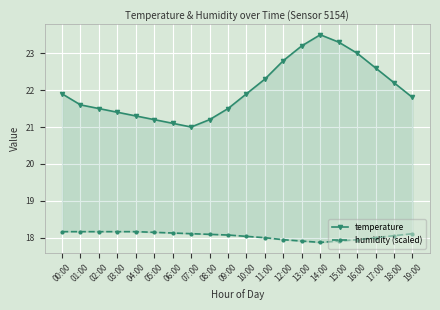

Where is the first local minimum for temperature?

07:00